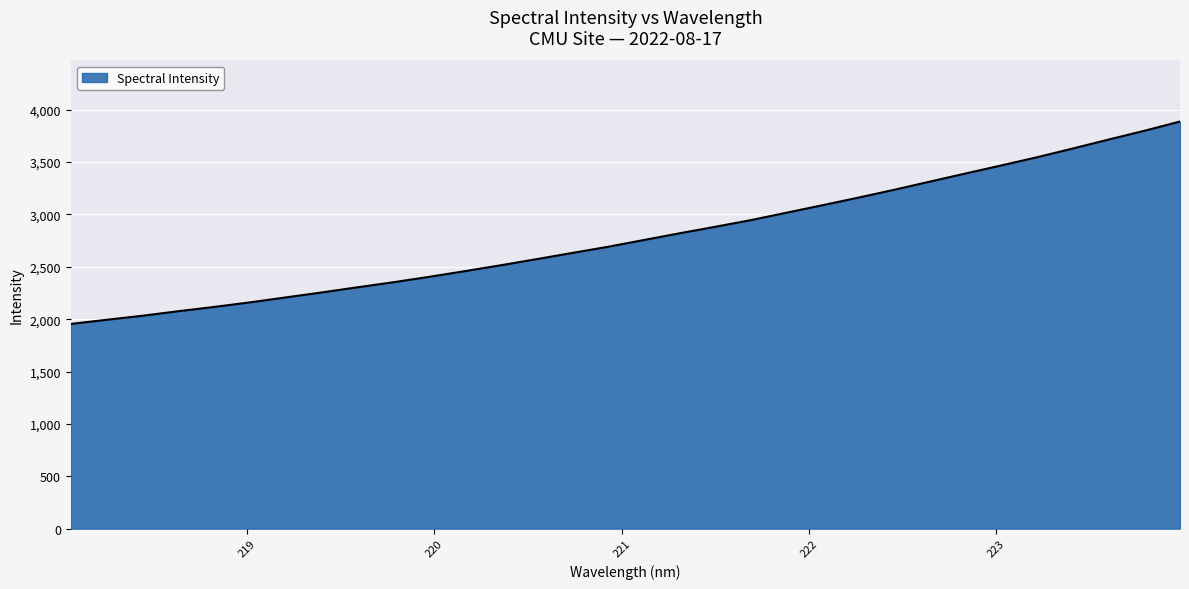

What is the maximum value shown in the chart?

3886.9